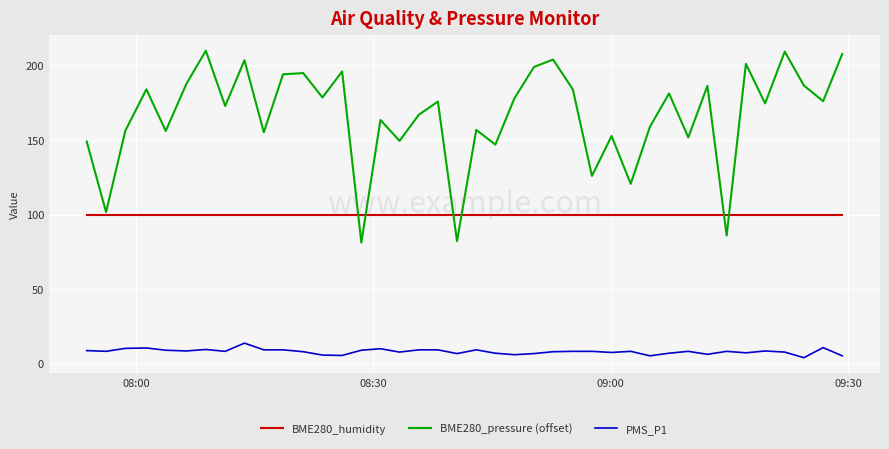

At how many categories does at least one series exceed 91?

40